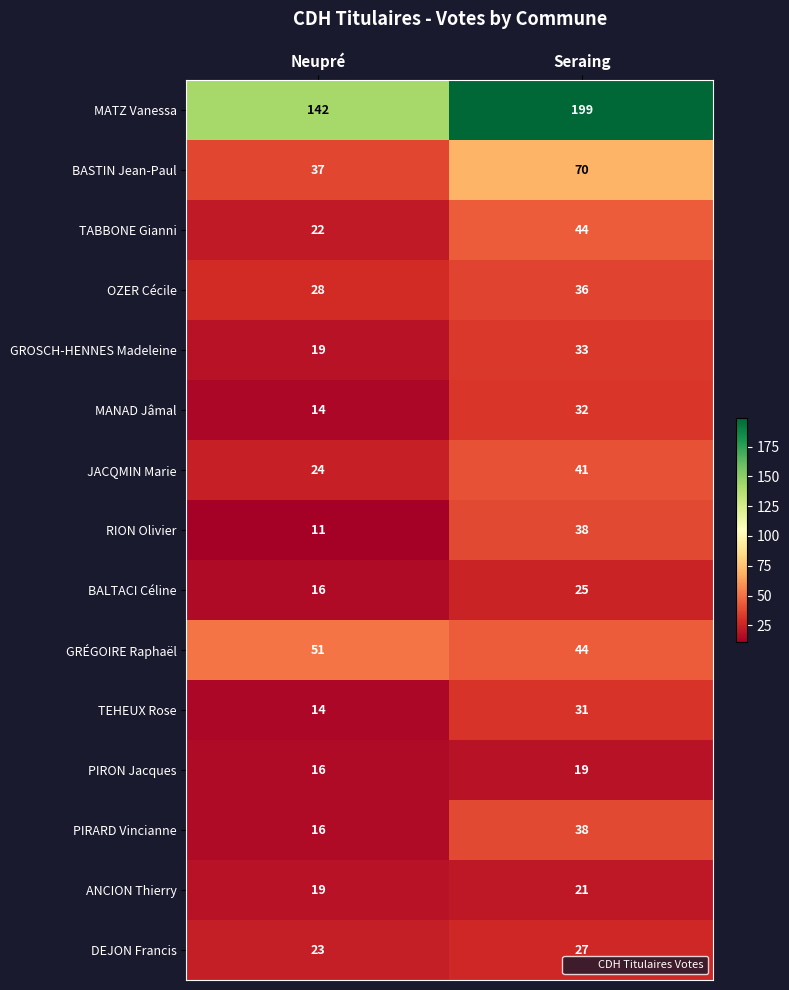

Rank the categories by RION Olivier value from lowest to highest.

Neupré, Seraing